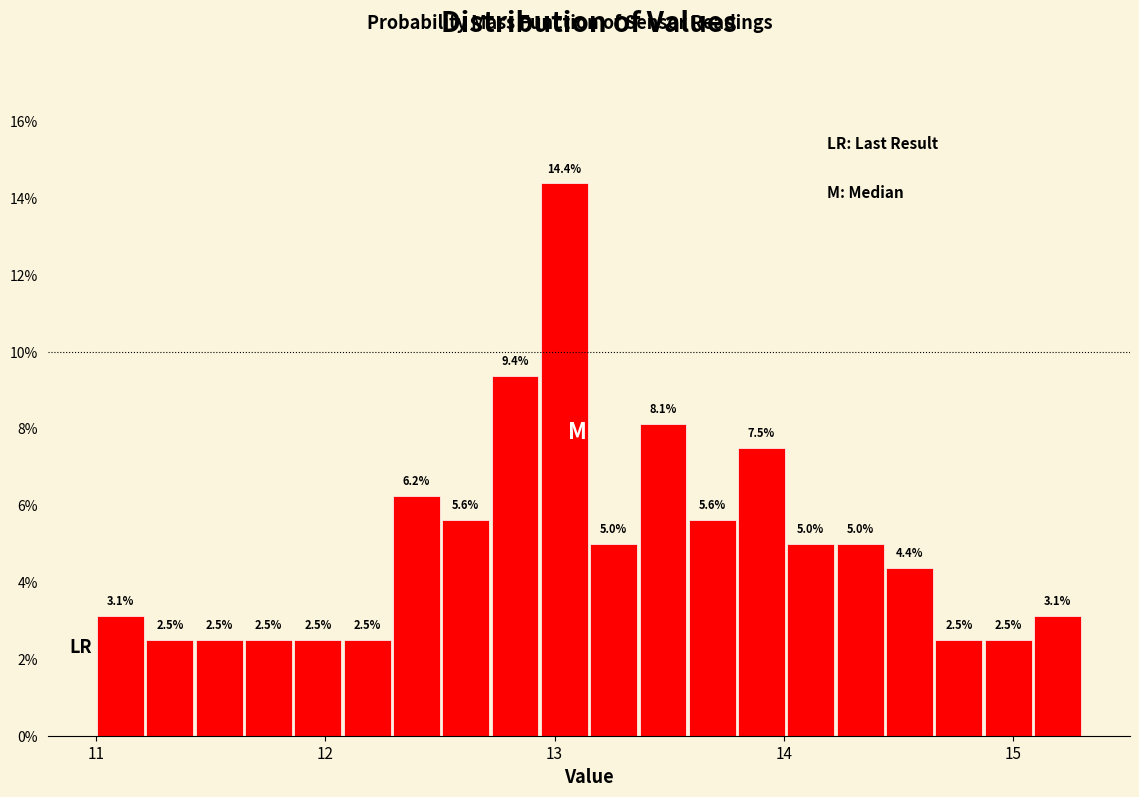

Around what value on the x-axis is the tallest bar? Give the approximate position of its centre, as read against the axis.

13.0